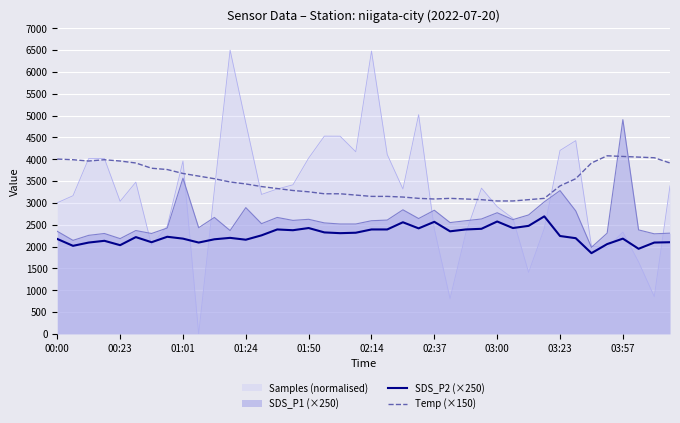

Rank the series by their maximum value, from lowest to highest.

SDS_P2 (×250), Temp (×150), SDS_P1 (×250), Samples (normalised)